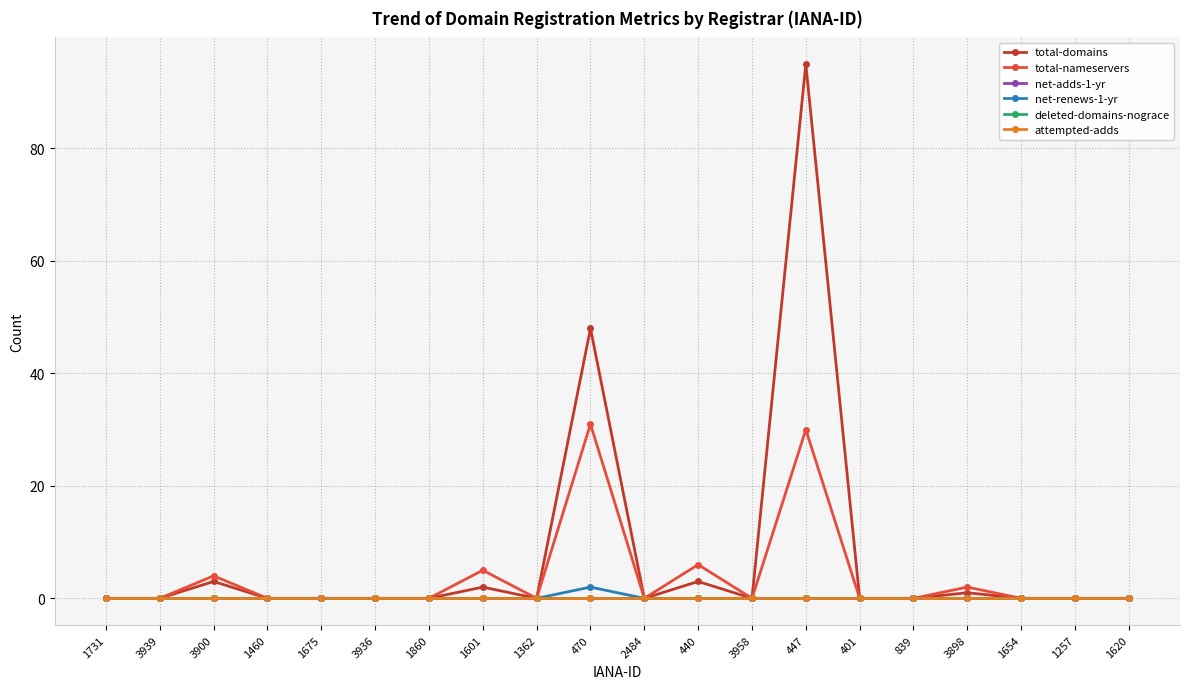

What are all the series names shown in the legend?

total-domains, total-nameservers, net-adds-1-yr, net-renews-1-yr, deleted-domains-nograce, attempted-adds